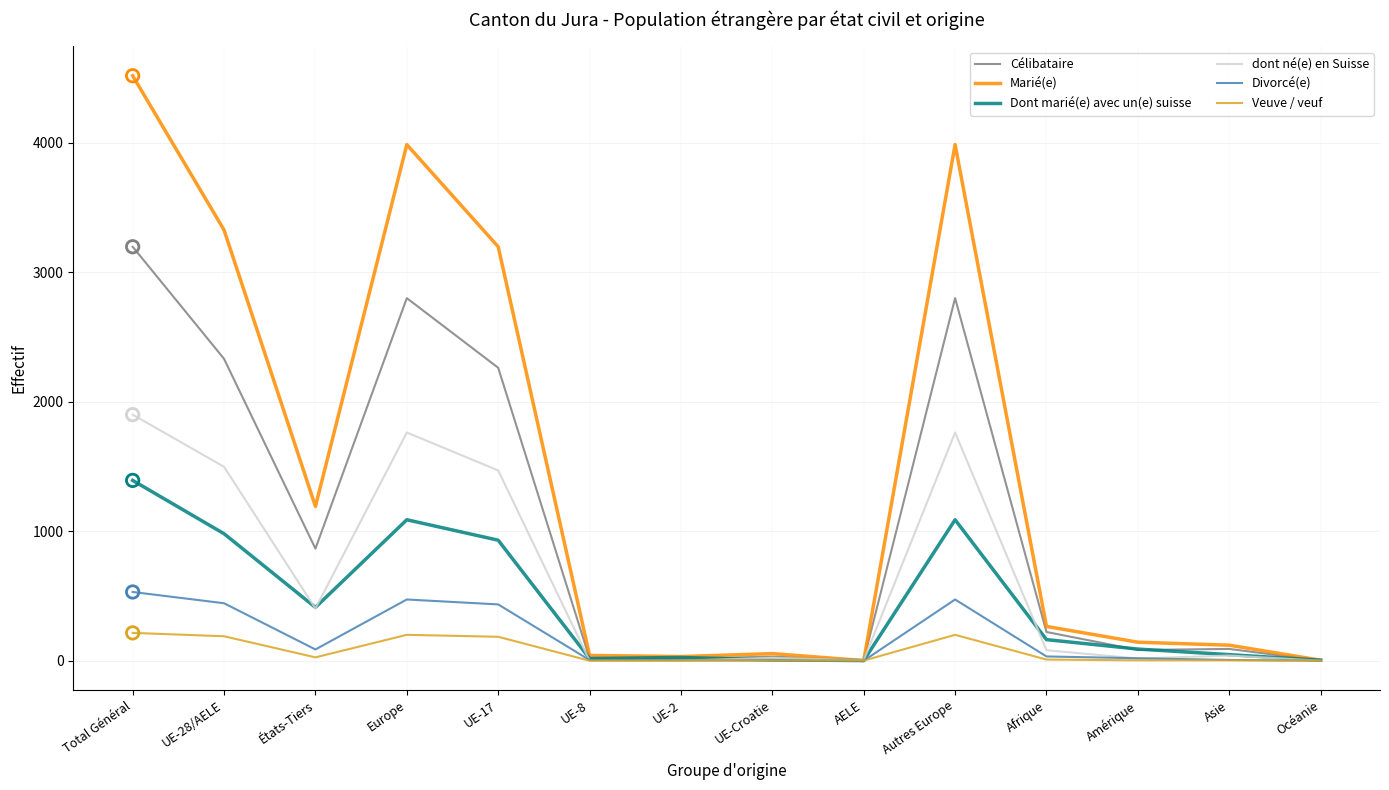

At which category is the sum across all series the highest?

Total Général